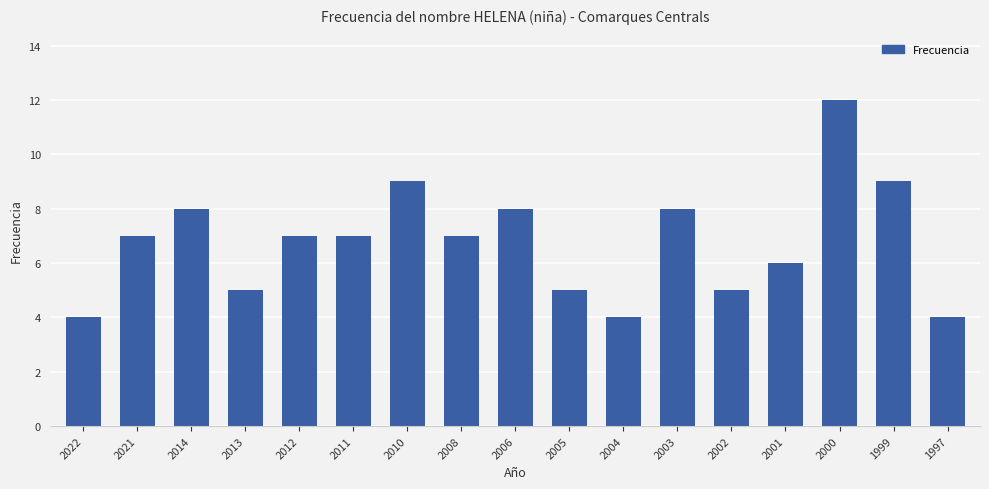

Is it true that the value at 2005 is 9?

False